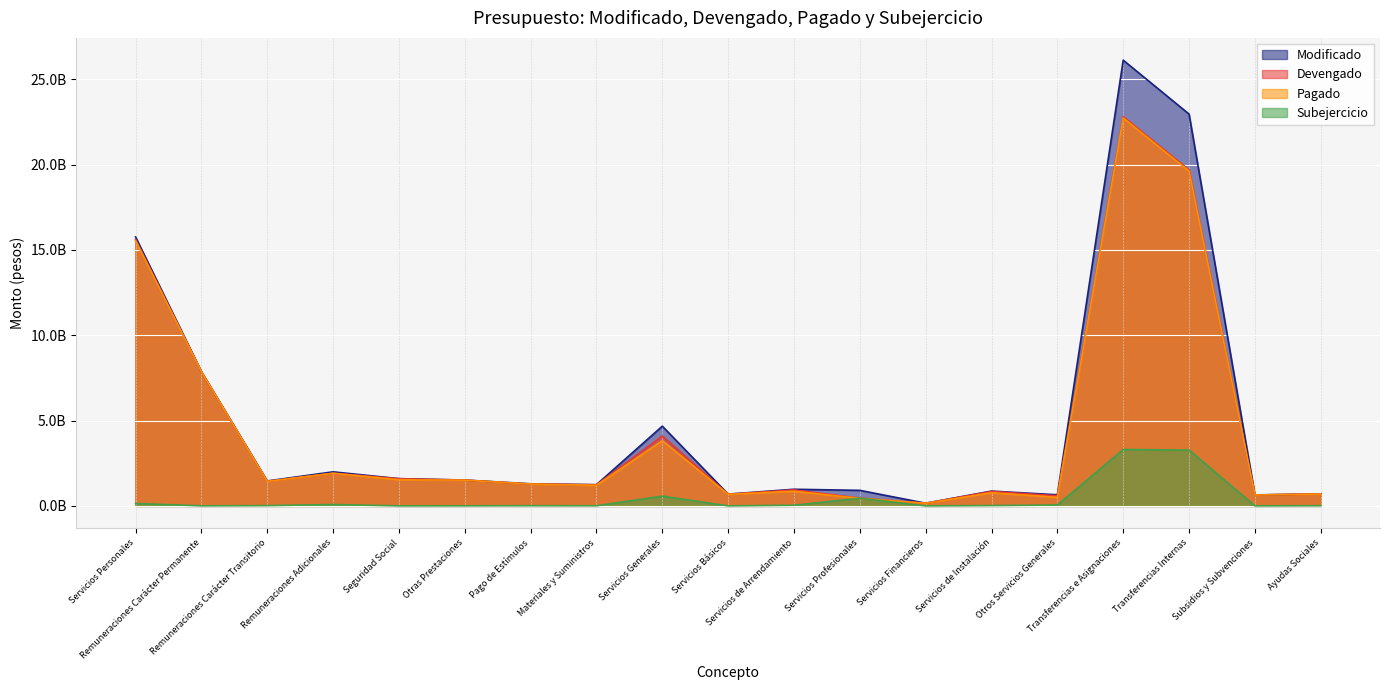

Which category has the highest value across all series?

Transferencias e Asignaciones